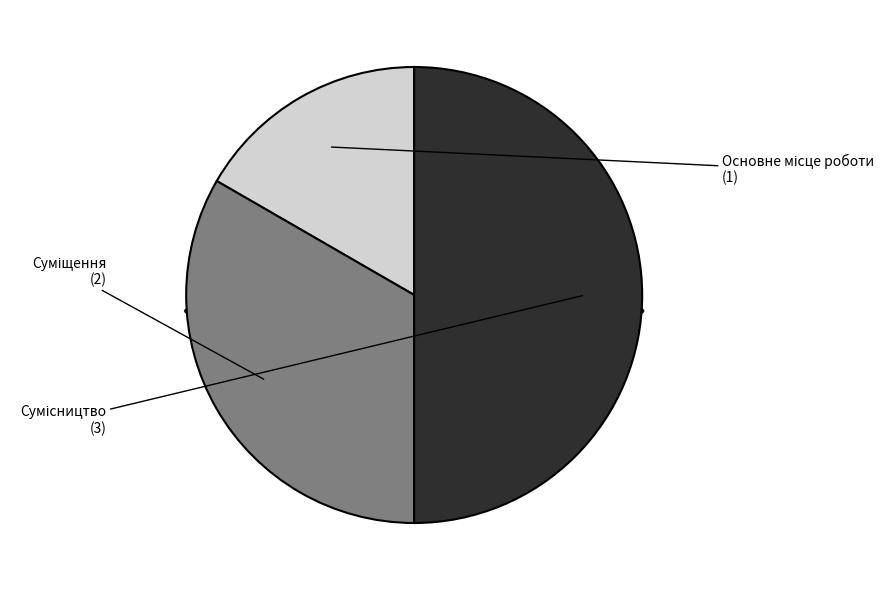

Is there a majority slice in this chart?

No